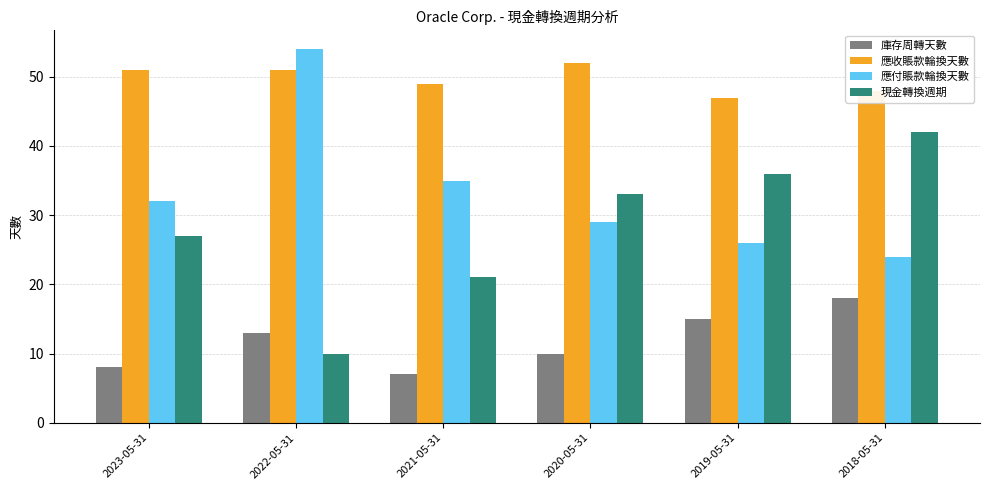

What is the average value of the 現金轉換週期 series?

28